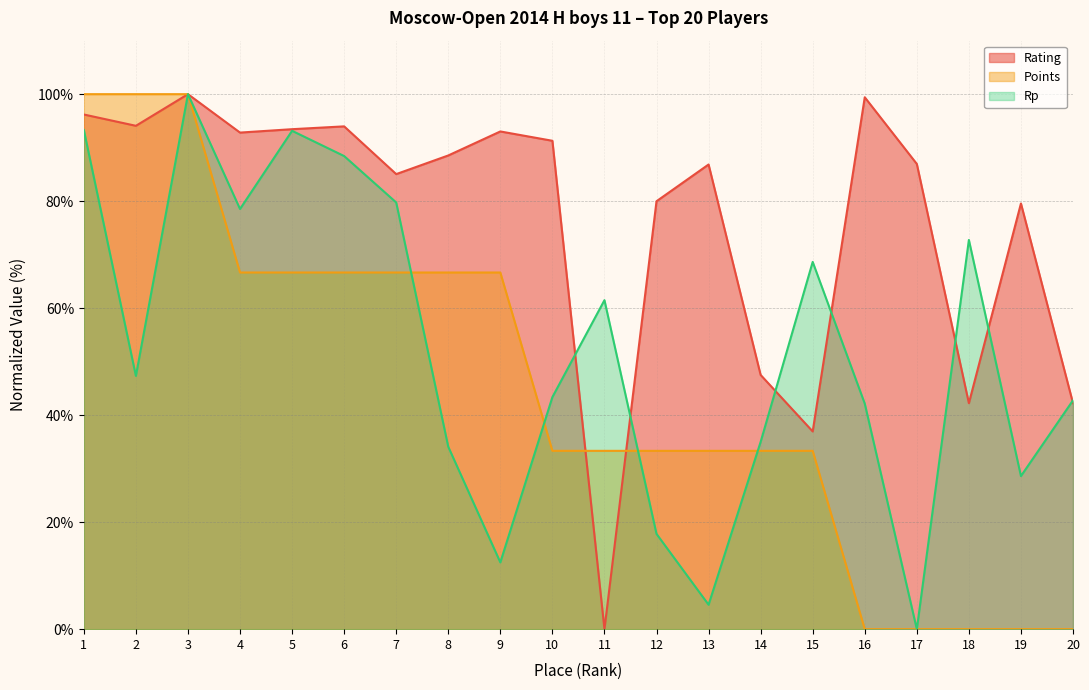

How many lines are shown in the chart?

3